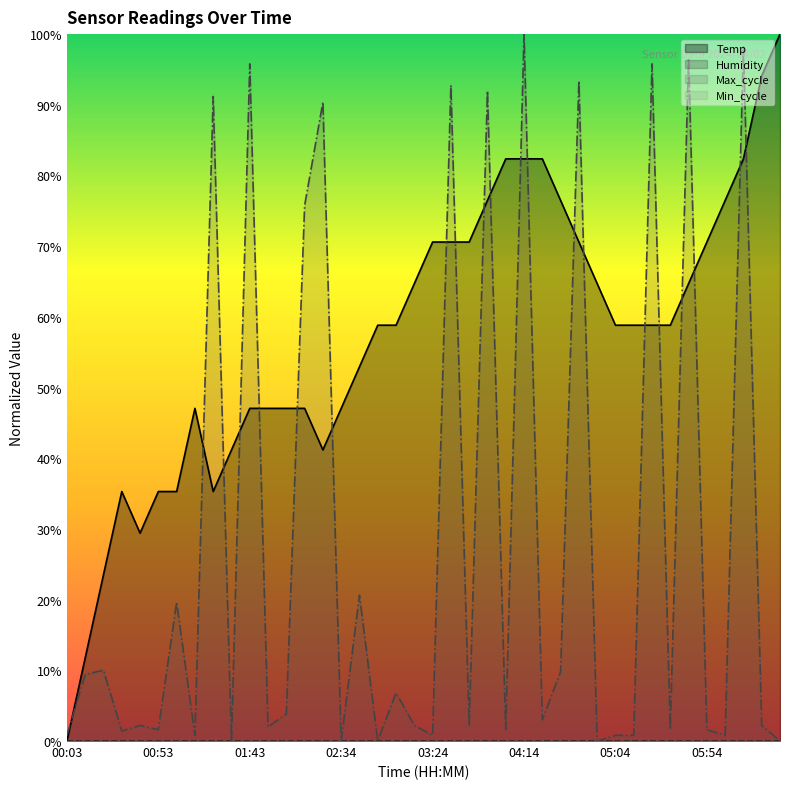

At which label does Max_cycle first exceed 2?

00:13